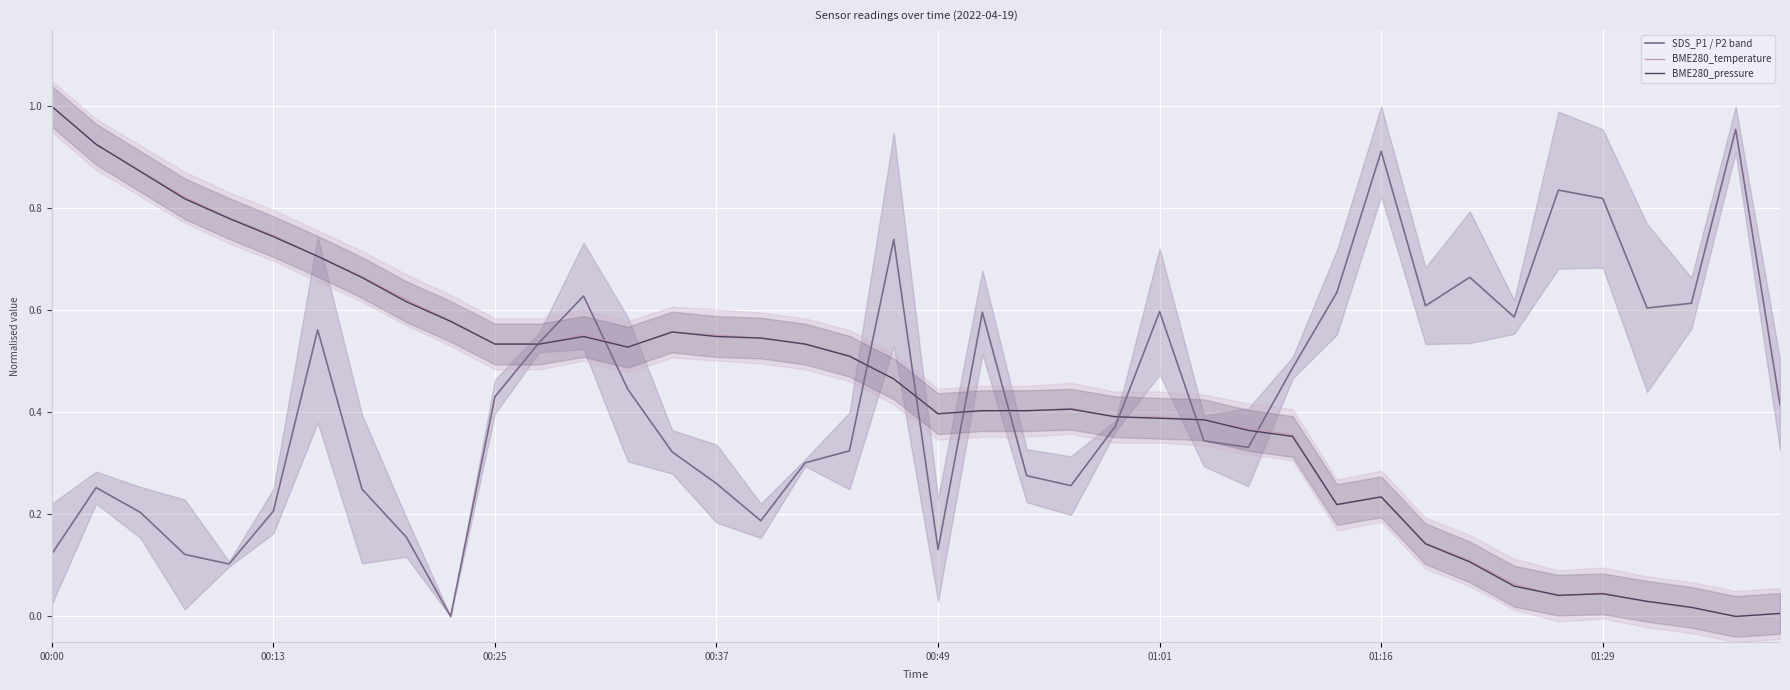

Which series has the widest spread of values?

BME280_temperature